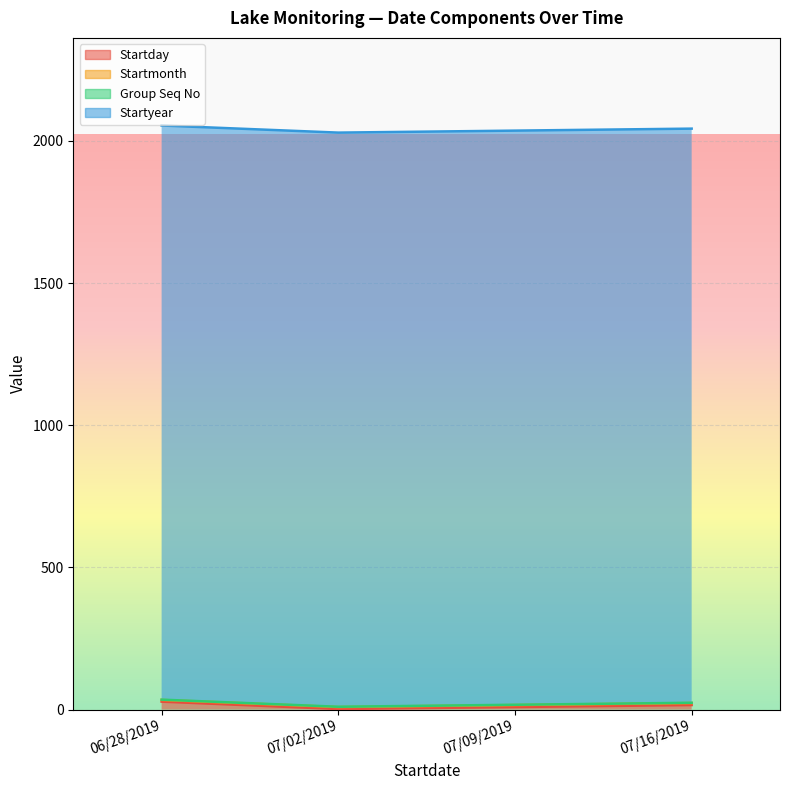

What is the spread (max minus min) of values at 06/28/2019?

2018